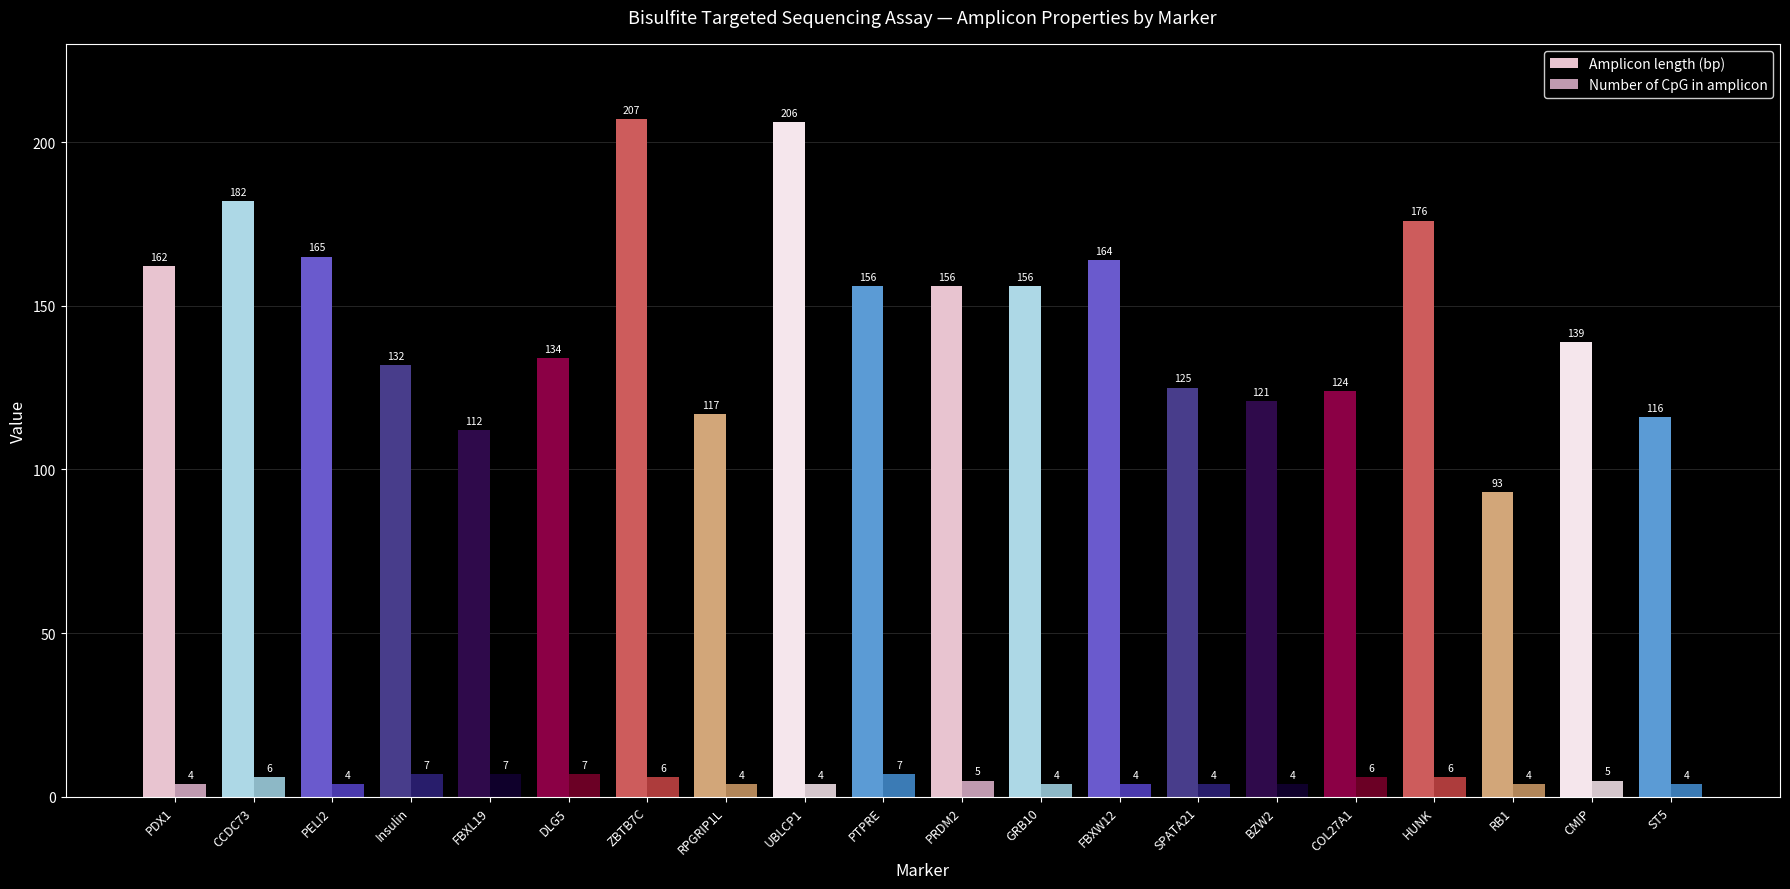

What value does the Amplicon length (bp) series have at GRB10, to the nearest 50?

150